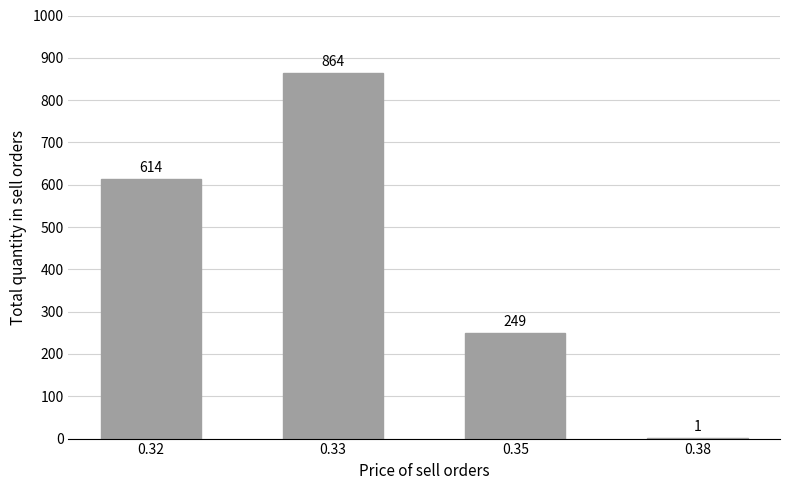

Count the values in the range 249 to 864.

3